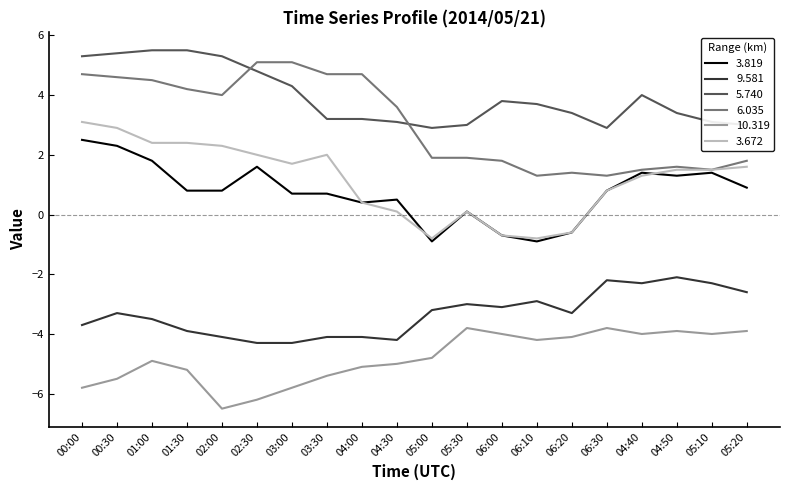

Read the 5.740 value at 00:00.

5.3